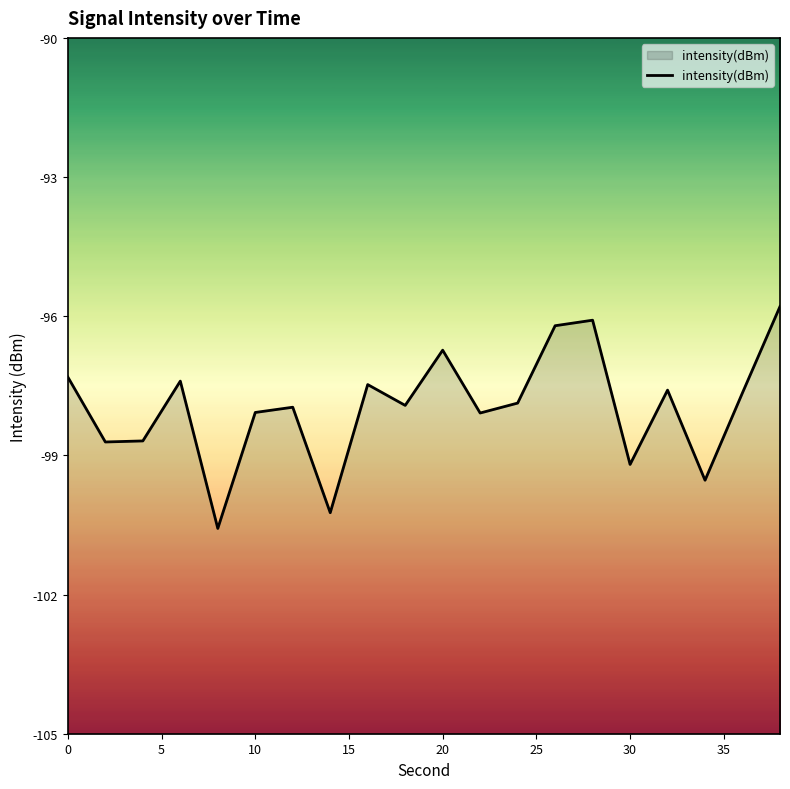

Does the chart have visible grid lines?

No